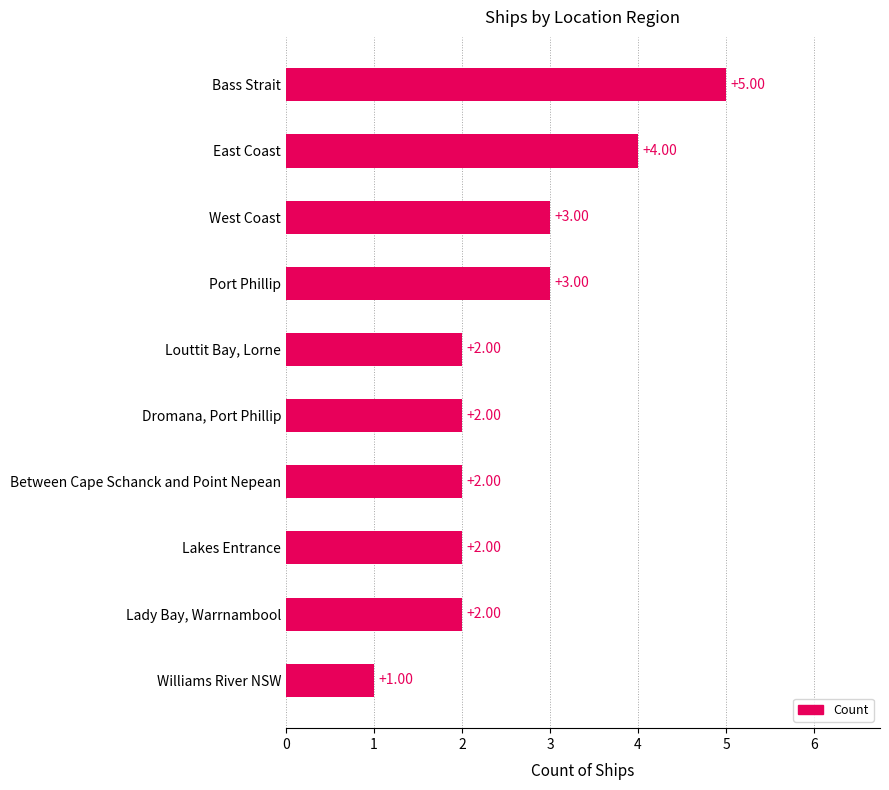

Which label corresponds to the smallest value in the chart?

Williams River NSW